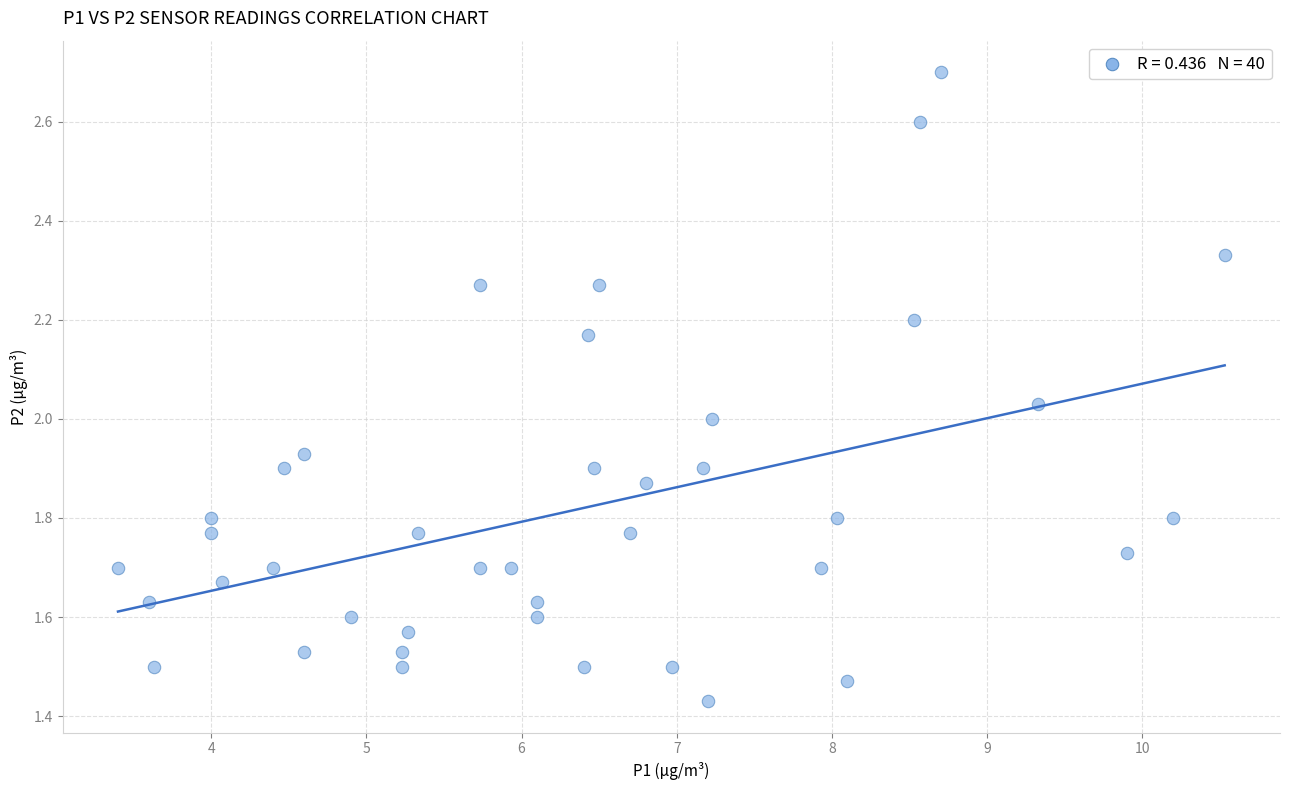

What is the range of X values (max minus min)?

7.1